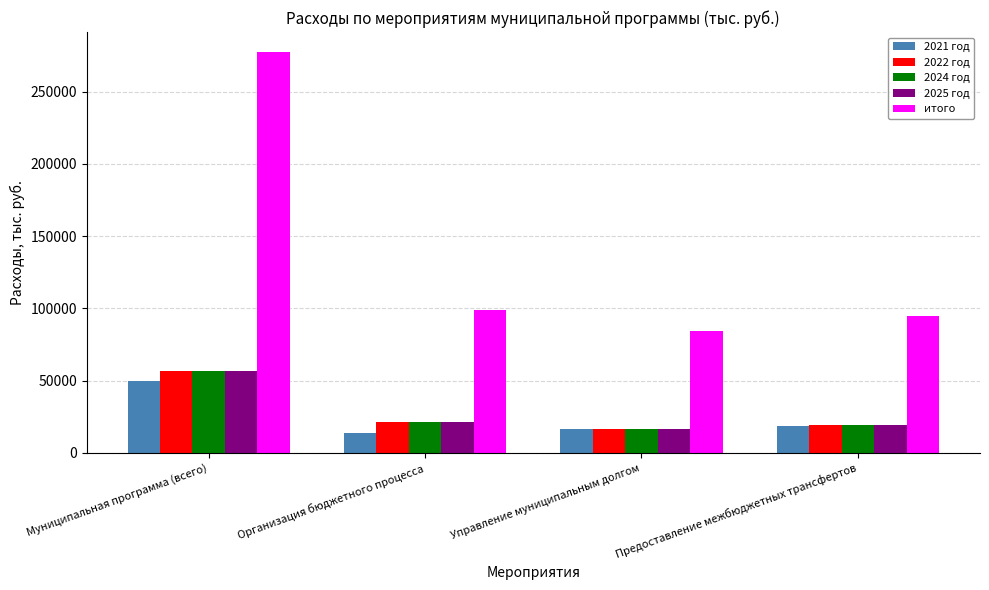

What is the lowest value of the 2024 год series?

16808.0